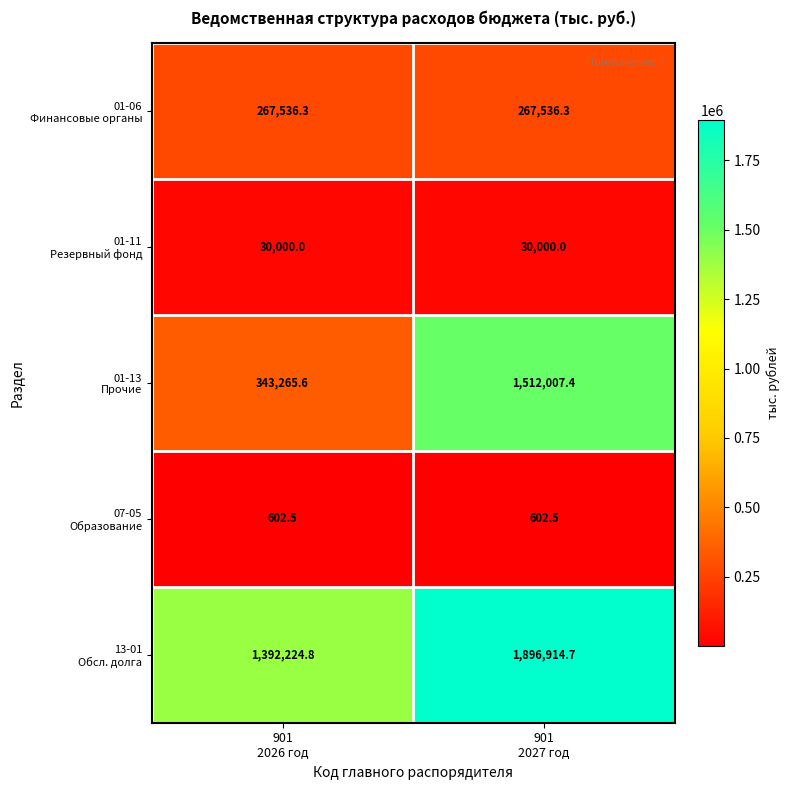

What is the smallest value displayed?

602.5